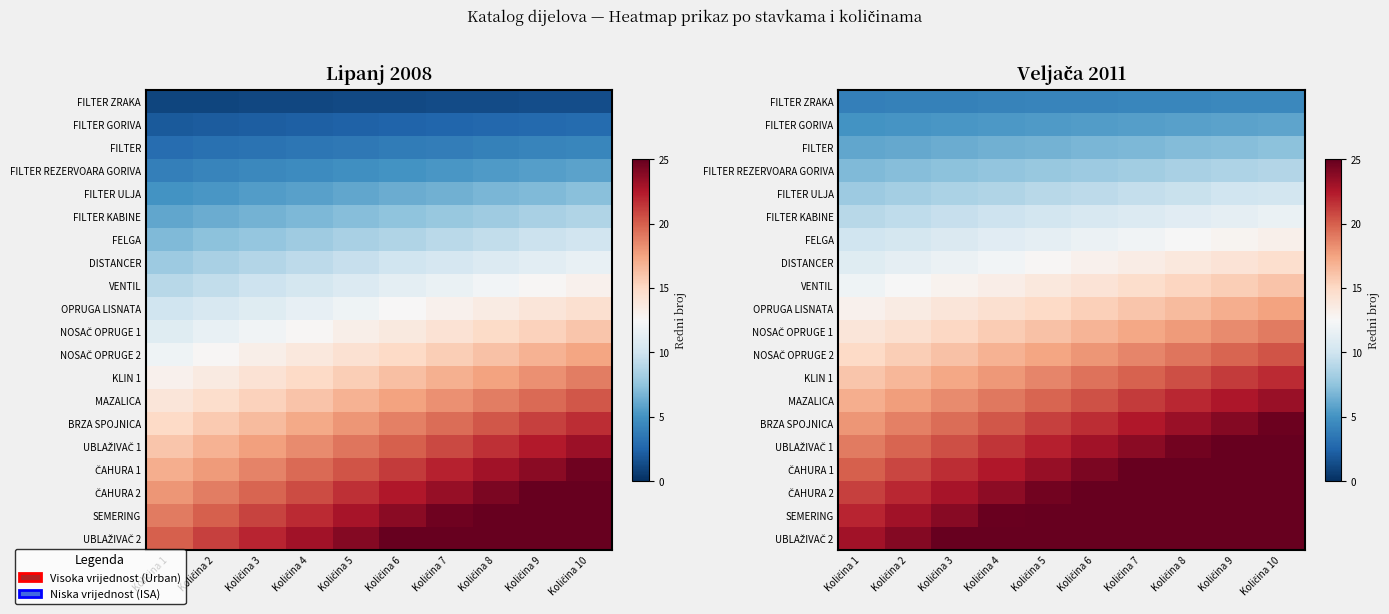

At Količina 10, list the series in order from largest to smallest.

UBLAŽIVAČ 2, SEMERING, ČAHURA 2, ČAHURA 1, UBLAŽIVAČ 1, BRZA SPOJNICA, MAZALICA, KLIN 1, NOSAČ OPRUGE 2, NOSAČ OPRUGE 1, OPRUGA LISNATA, VENTIL, DISTANCER, FELGA, FILTER KABINE, FILTER ULJA, FILTER REZERVOARA GORIVA, FILTER, FILTER GORIVA, FILTER ZRAKA